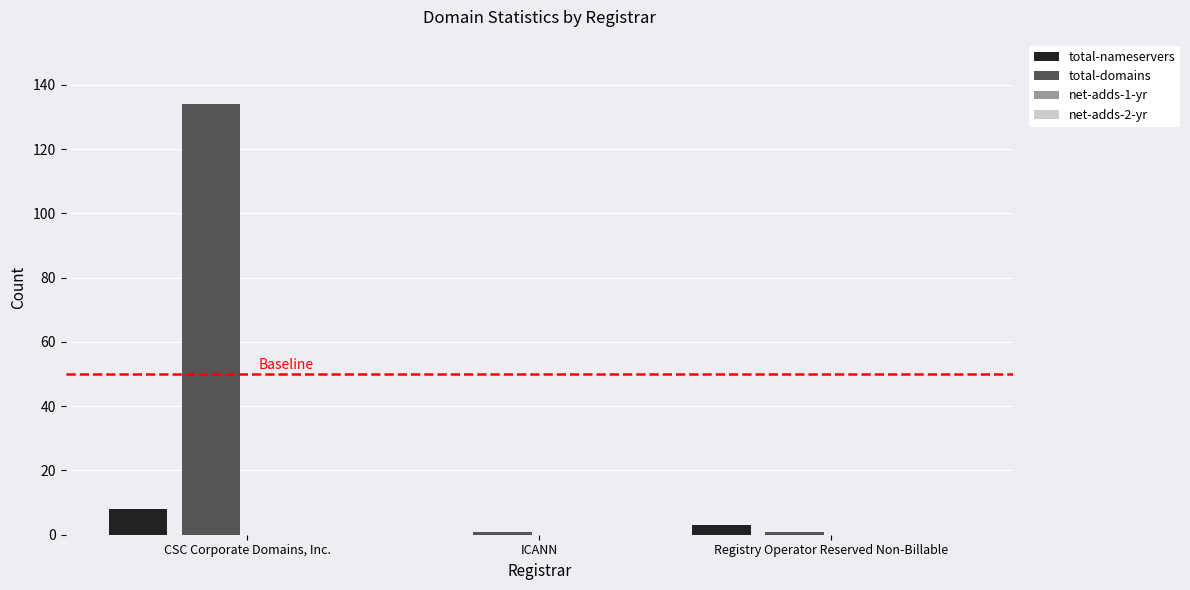

What is the greatest value displayed?

134